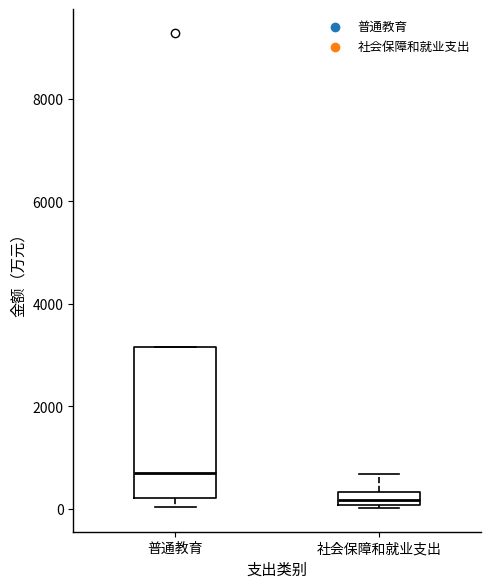

Which box is the tallest, from its lower edge to its upper edge?

普通教育